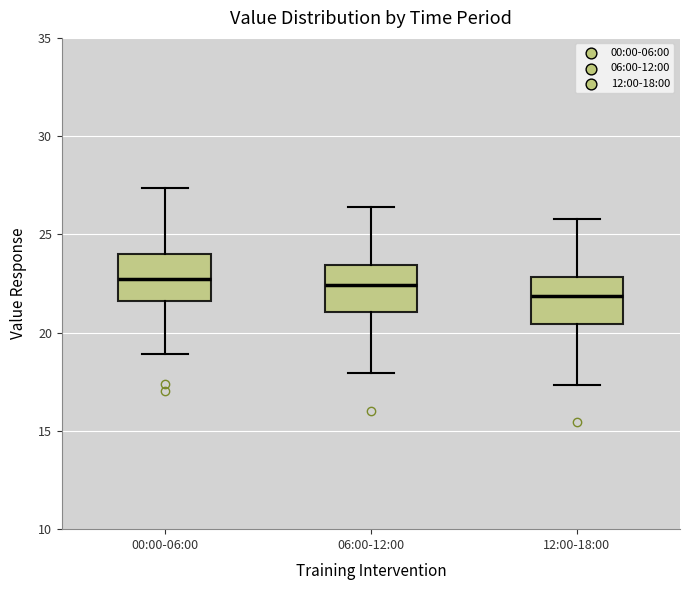

Where is the lower edge of the box for 06:00-12:00 on the y-axis? The values are not printed on the chart, so give them approximately, as read against the axis.

21.0